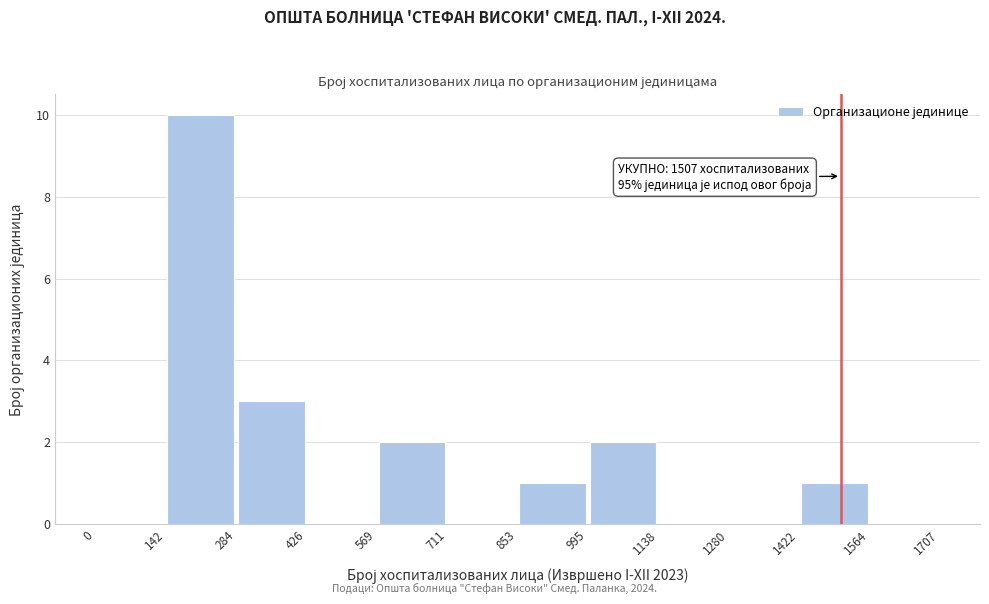

Over which range of the x-axis is the bar tallest?

142 to 284